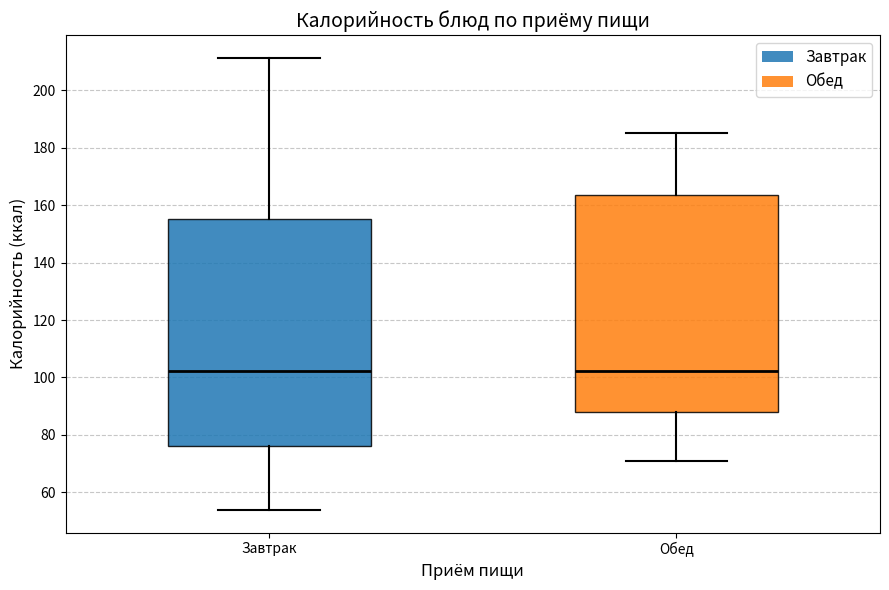

Reading left to right, transcribe this box plot: for each box, give where its median line is, the range the box spans, and where its two whiskers end, as read against the y-axis. The values are not printed on the chart, so give them approximately, as read against the axis.

Завтрак: median 102, box 76 to 156, whiskers 54 to 212
Обед: median 102, box 88 to 164, whiskers 72 to 186